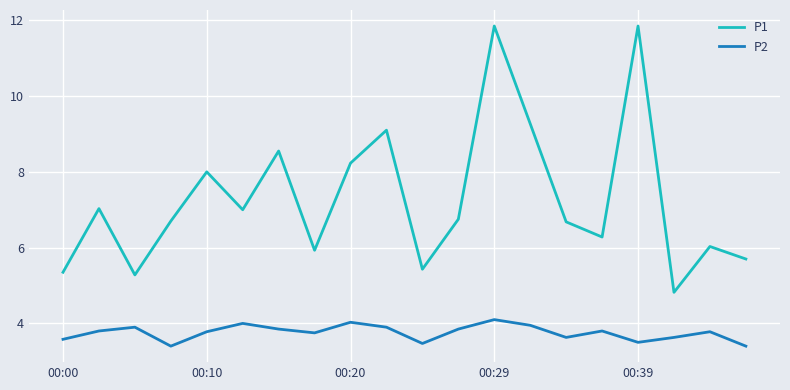

True or false: P2 has more than 2 interior local peaks.

True